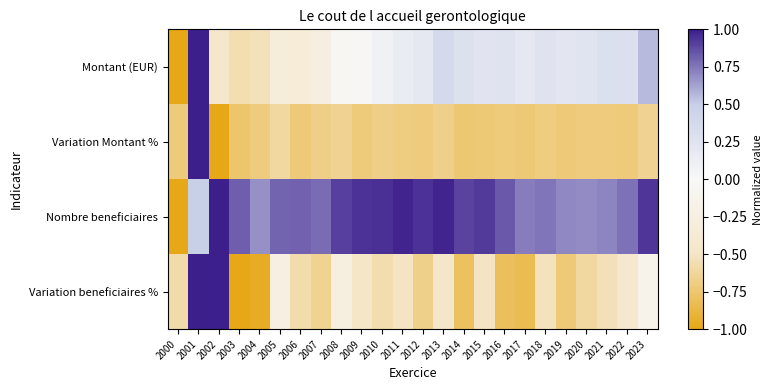

What is the spread (max minus min) of values at 2011?

1.7